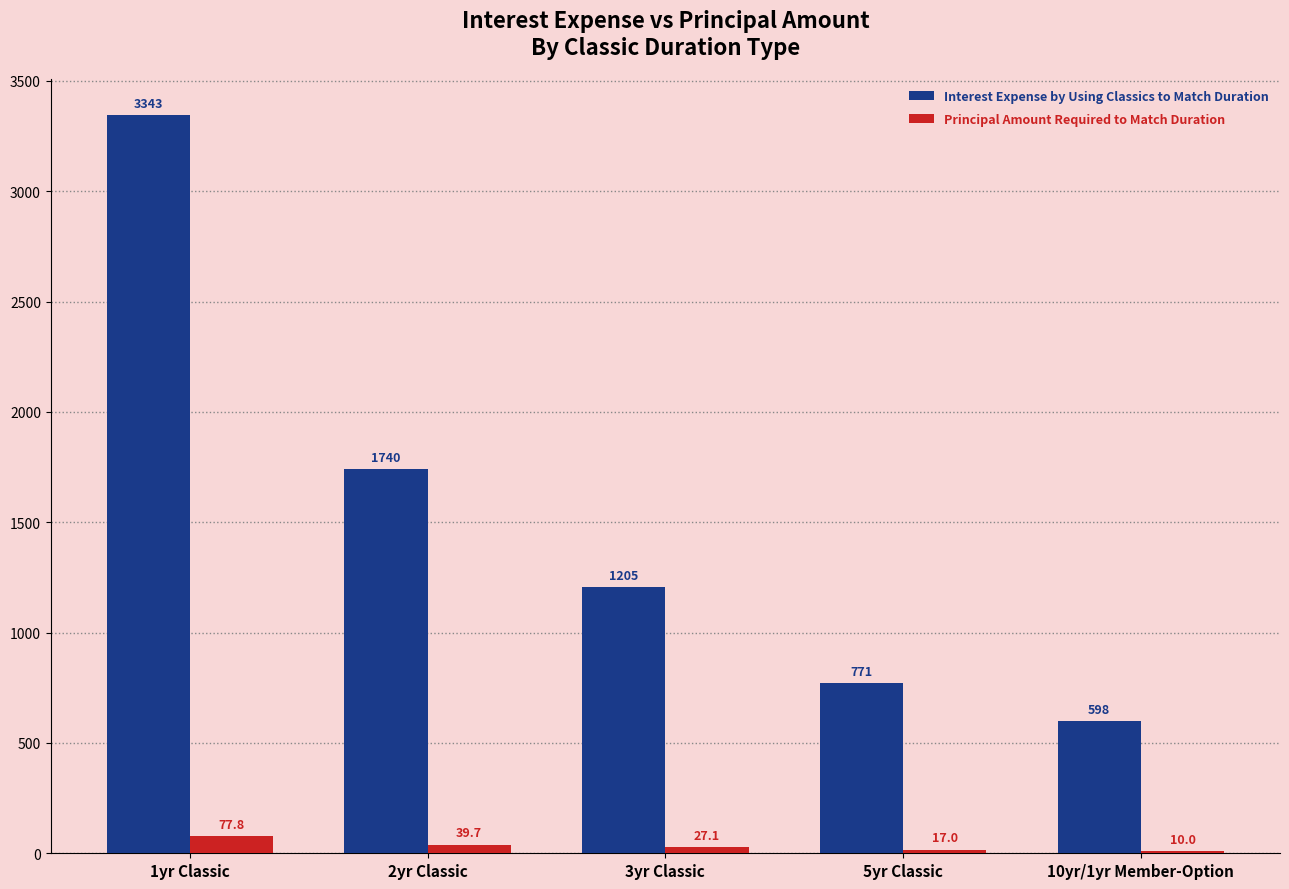

Where does the Interest Expense by Using Classics to Match Duration series first go above 1205?

1yr Classic